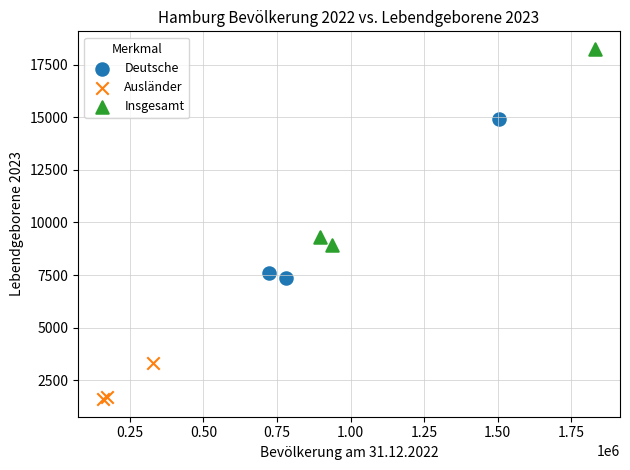

Which series has the largest Y range (max minus min)?

Insgesamt